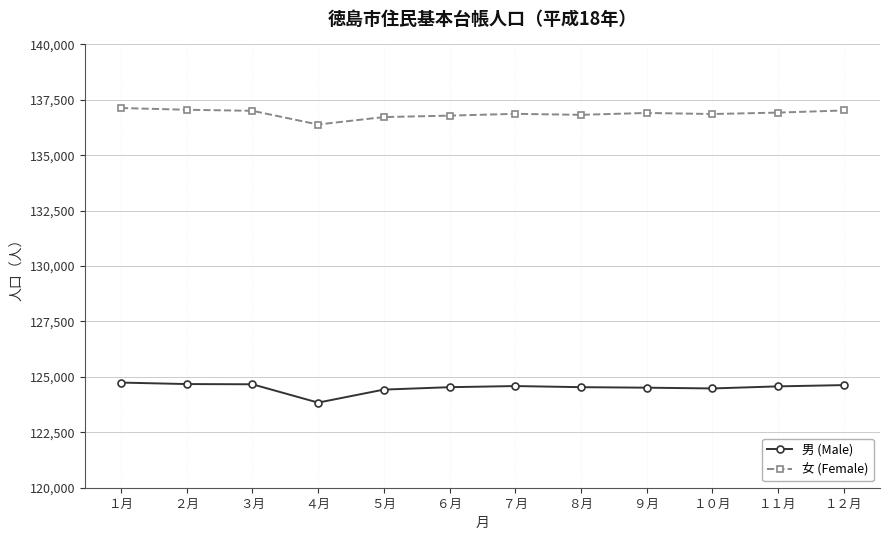

Is the value of 女 (Female) at ６月 greater than the value of 男 (Male) at ２月?

Yes